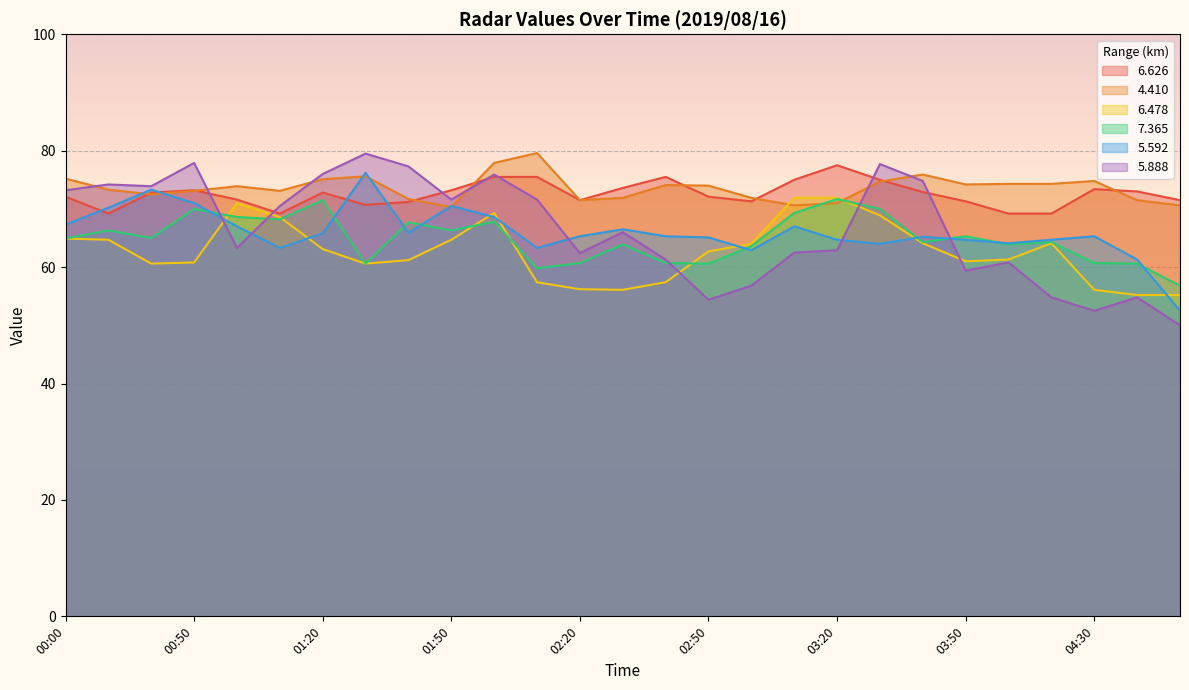

How many interior local valleys does the   5.592 series have?

6